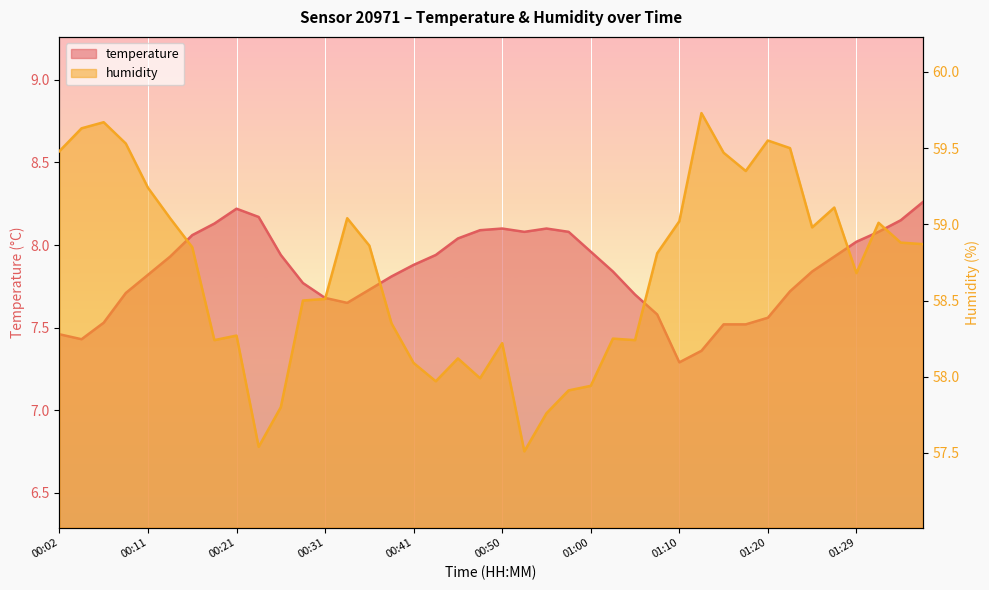

The value of temperature at 01:27 is 2.9. True or false?

False